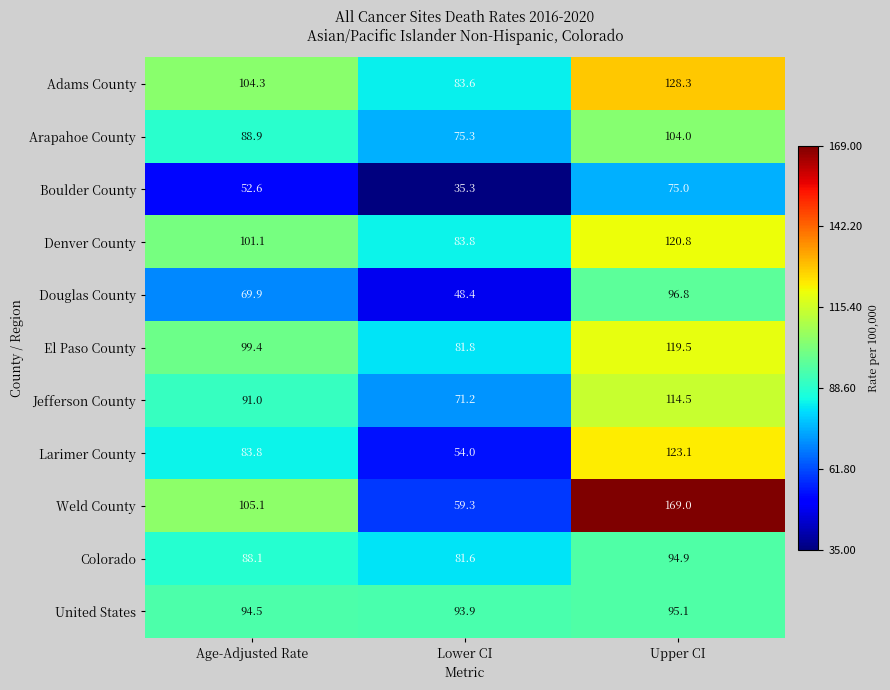

Rank the series by their maximum value, from lowest to highest.

Boulder County, Colorado, United States, Douglas County, Arapahoe County, Jefferson County, El Paso County, Denver County, Larimer County, Adams County, Weld County